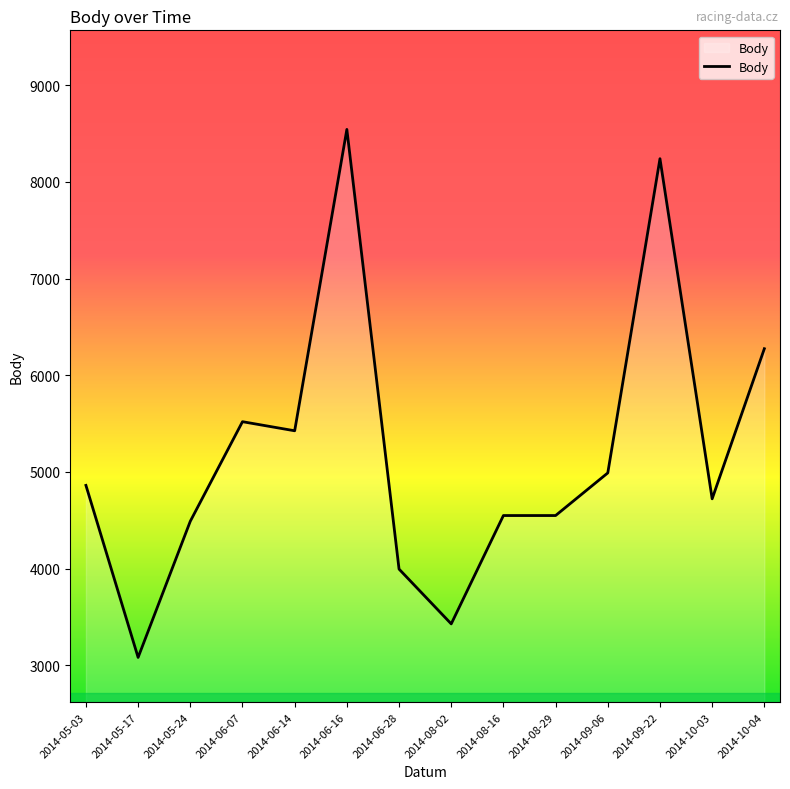

Approximately how many times larger is the value at 2014-05-17 compared to 2014-10-04?

0.5